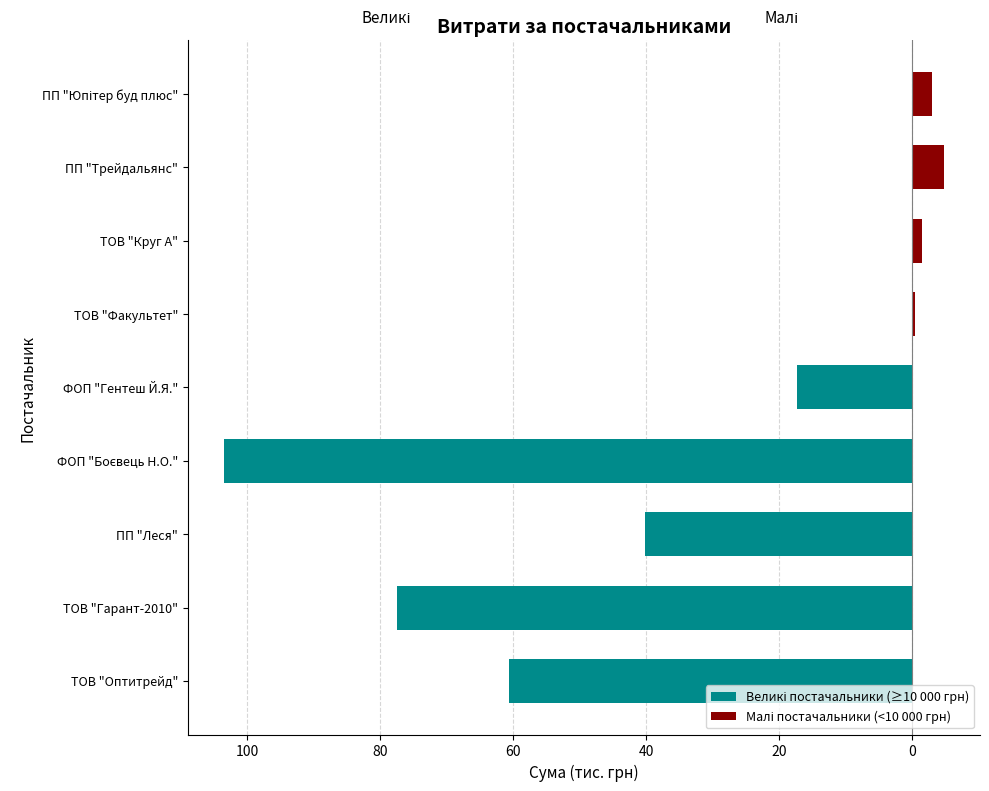

What is the highest value of the Малі постачальники (<10 000 грн) series?

4.7